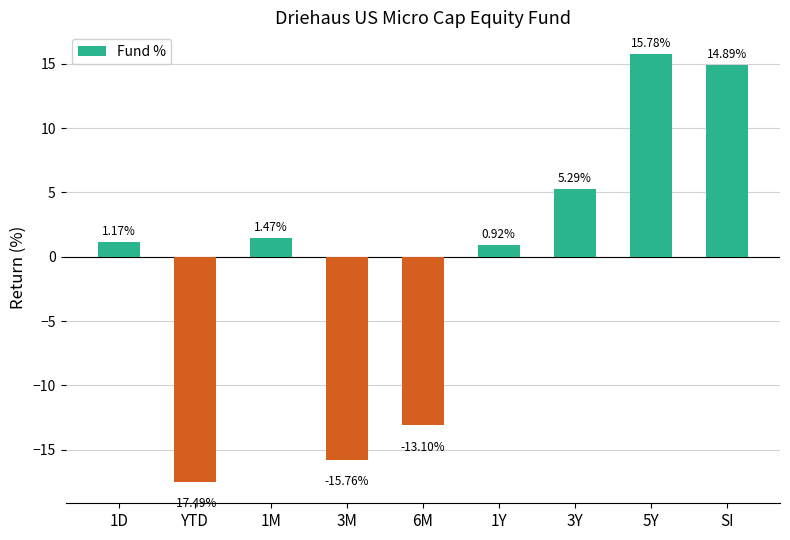

Which label corresponds to the smallest value in the chart?

YTD